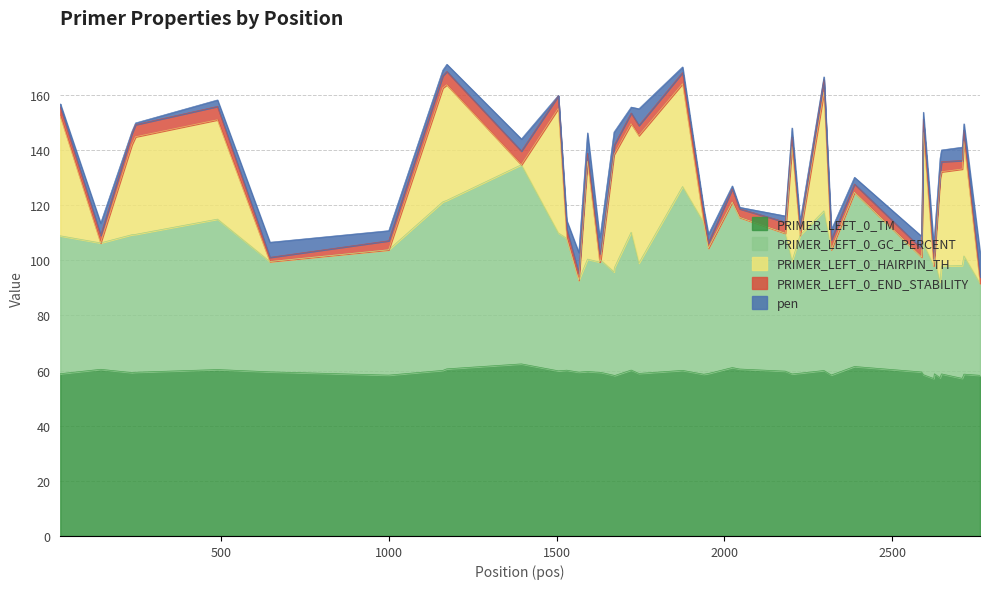

Read the PRIMER_LEFT_0_GC_PERCENT value at 2646.

39.1